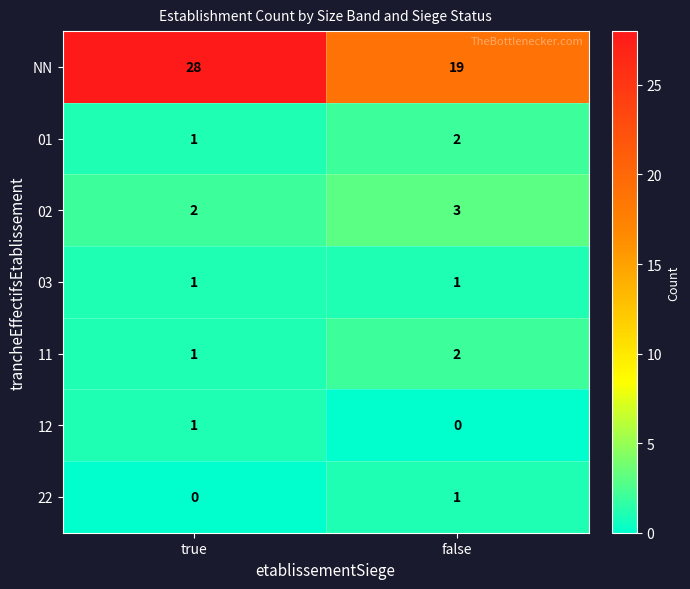

At which category does the chart reach its peak across all series?

true